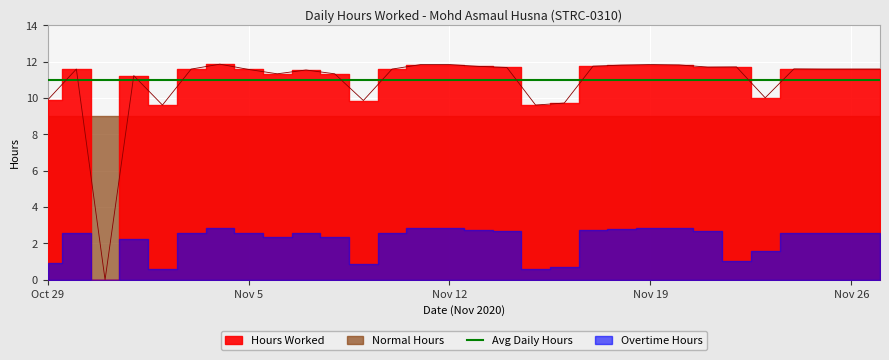

Which series has the largest total across all categories?

Avg Daily Hours